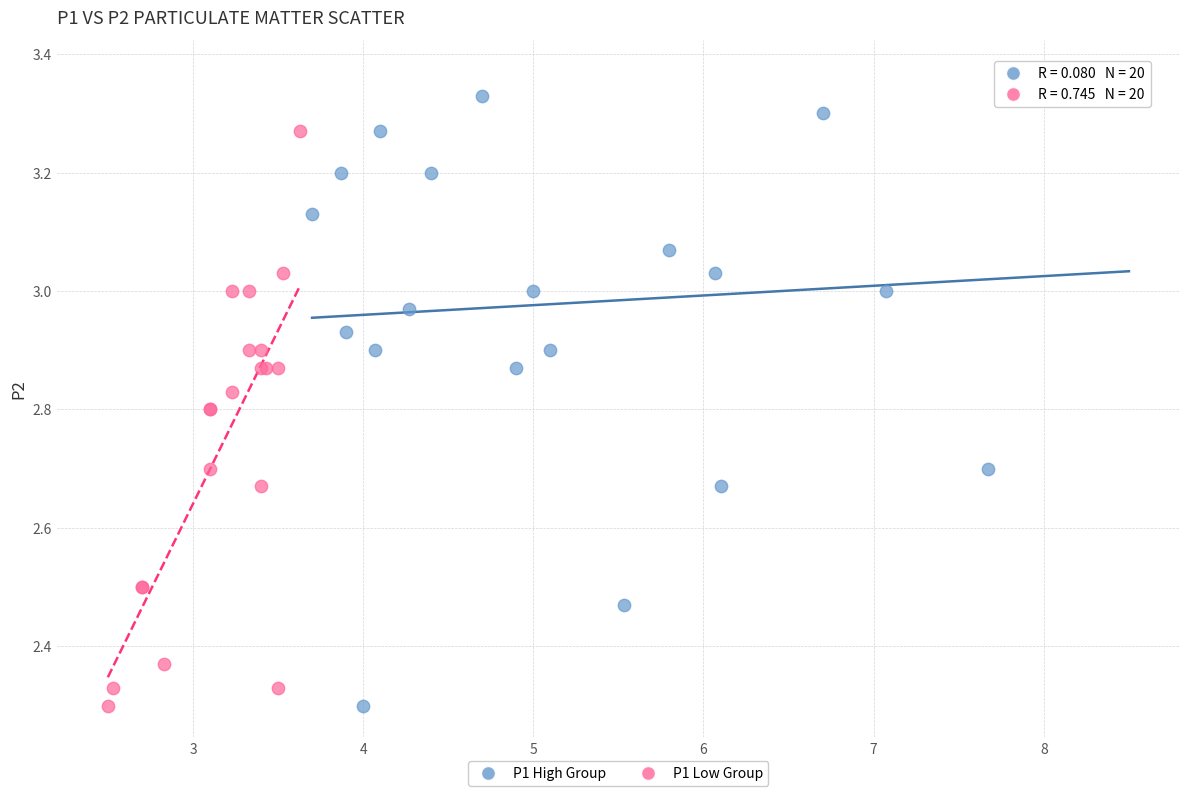

Which series has the widest spread of Y values?

P1 High Group